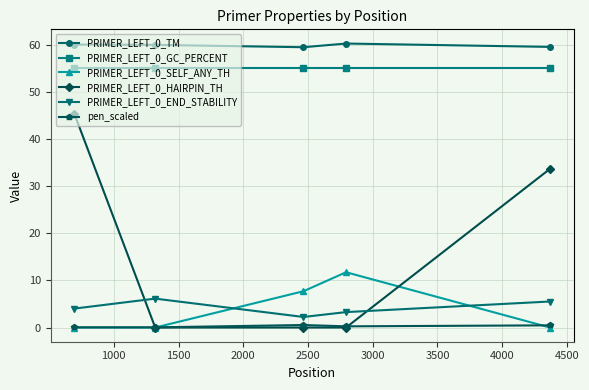

What is the maximum value shown in the chart?

60.3